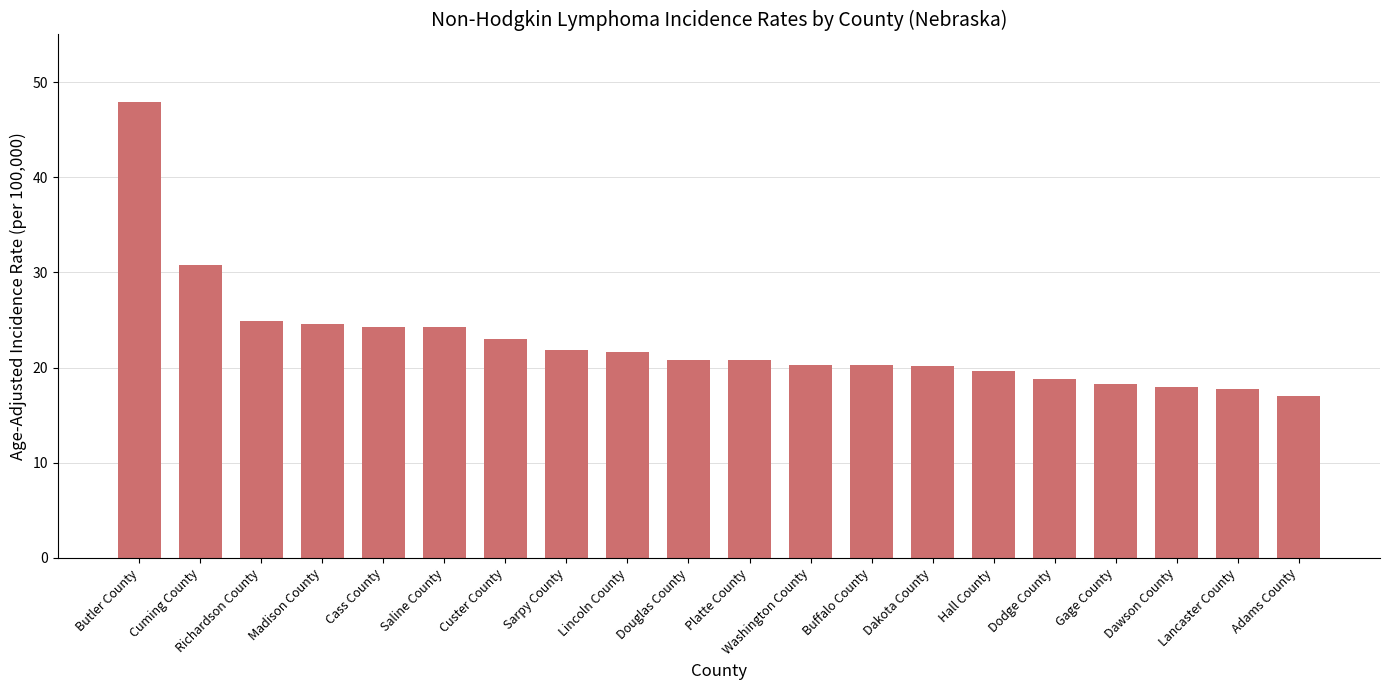

What is the difference between the values at Gage County and Cuming County?

12.5